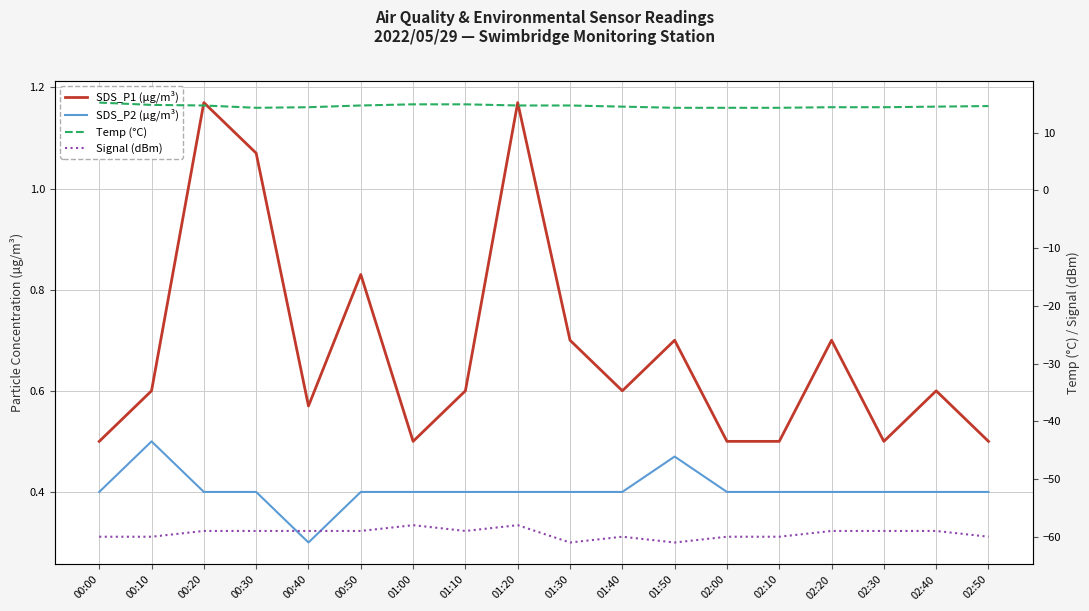

Between 01:30 and 02:00, which is larger?

01:30